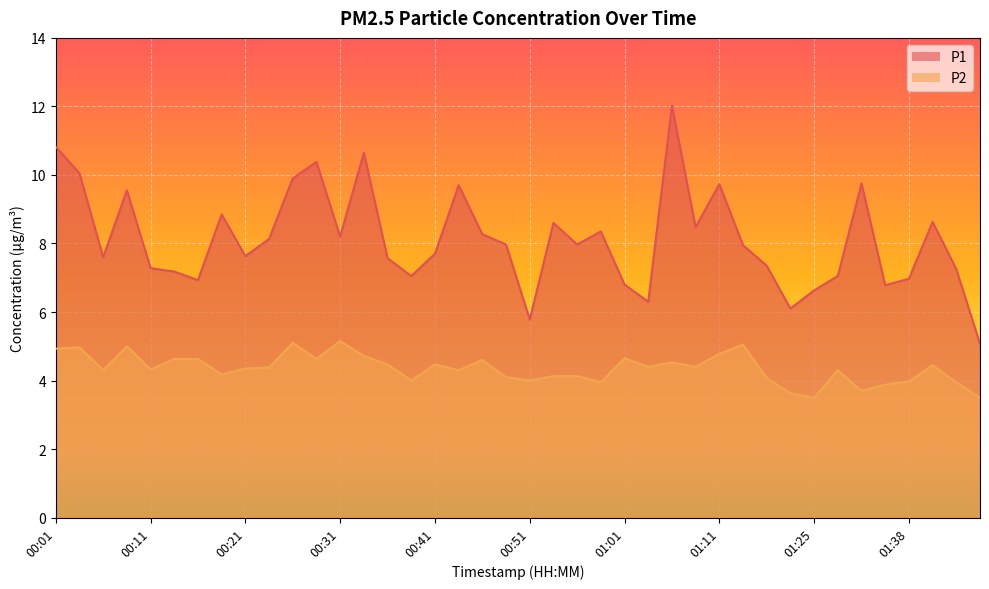

Is it true that P2 equals 4.5 at 01:40?

True